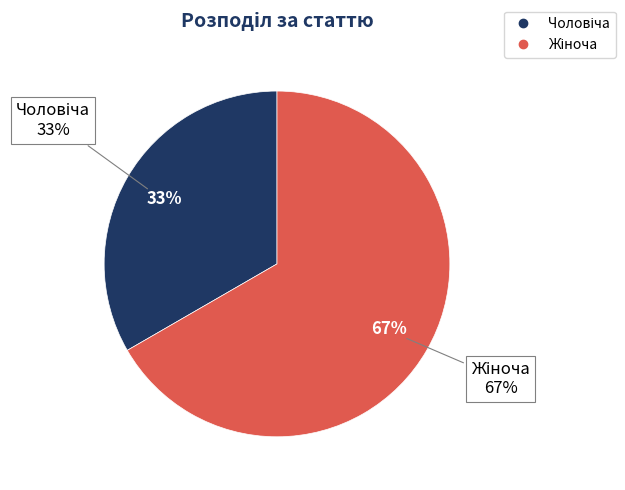

How many segments does this pie chart have?

2